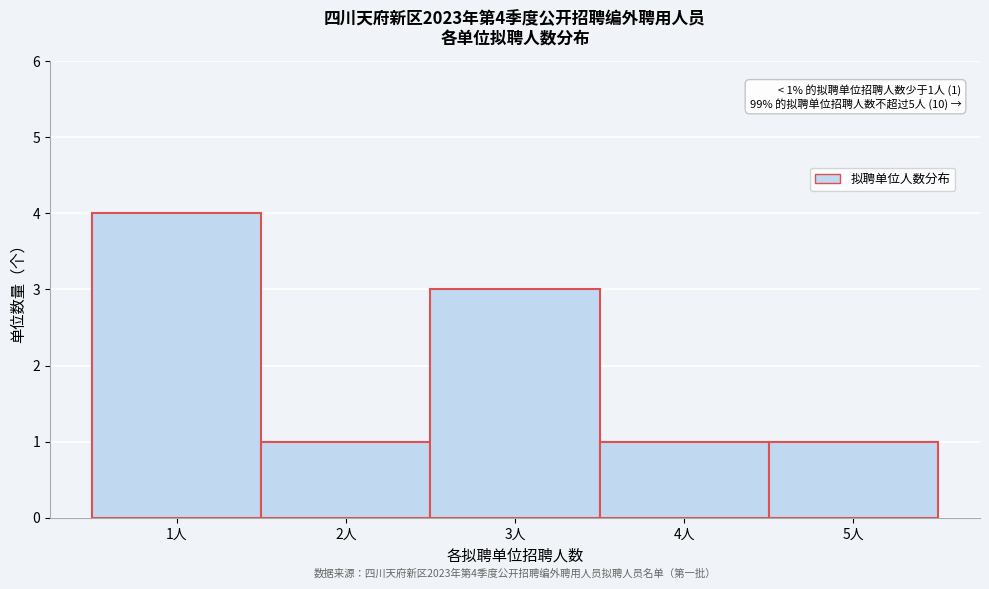

Which range on the x-axis has the tallest bar?

0.5 to 1.5